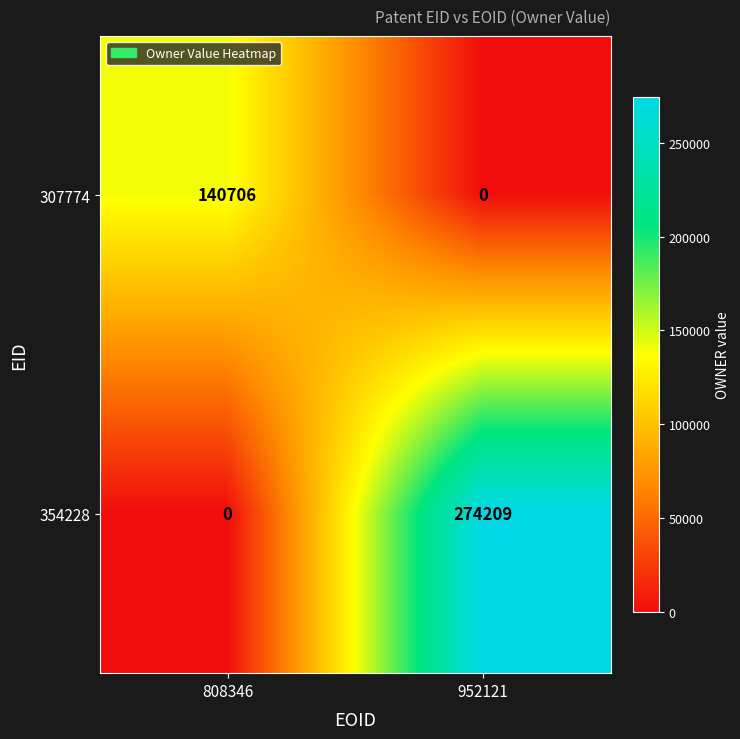

Where is 354228 nearest to the value 137104?

808346